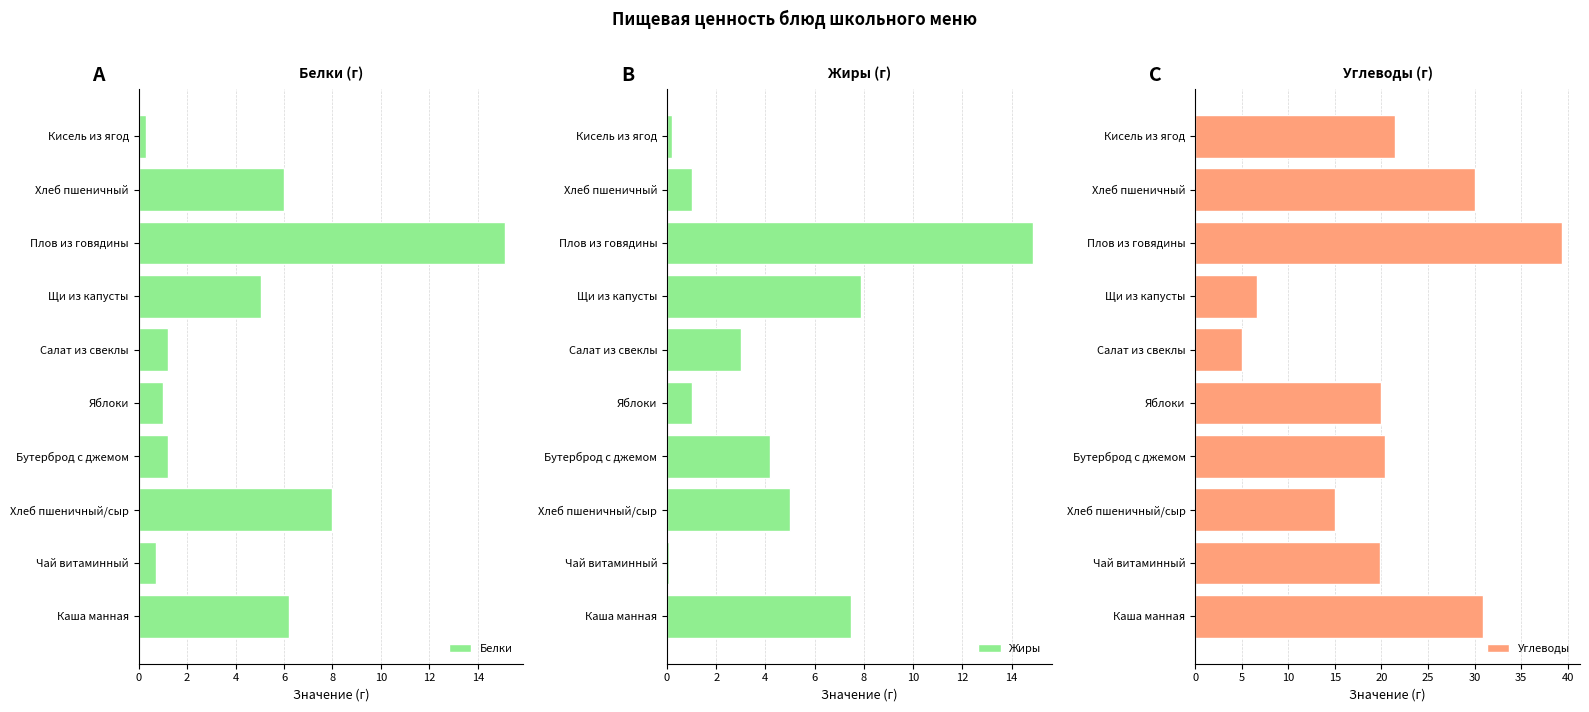

Which series has the largest range (max minus min)?

Углеводы